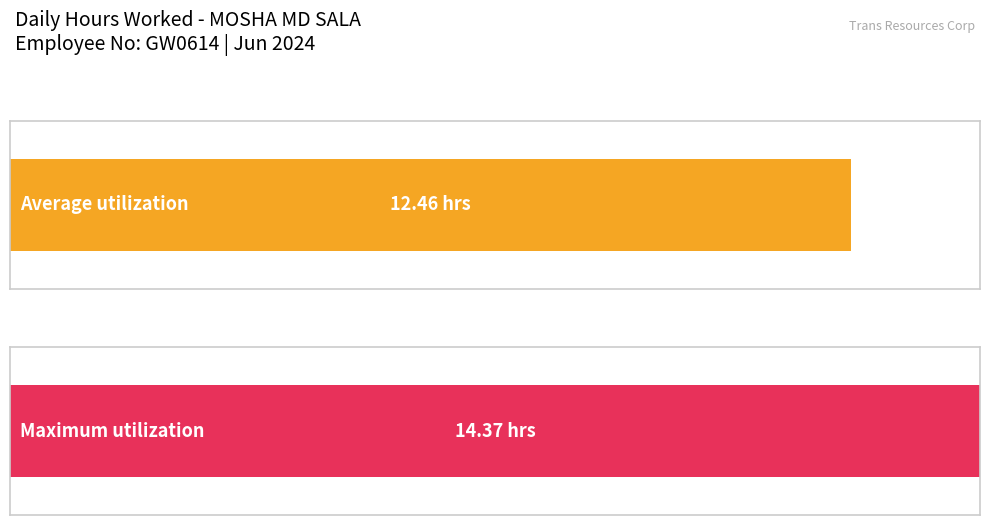

What is the greatest value displayed?

14.4